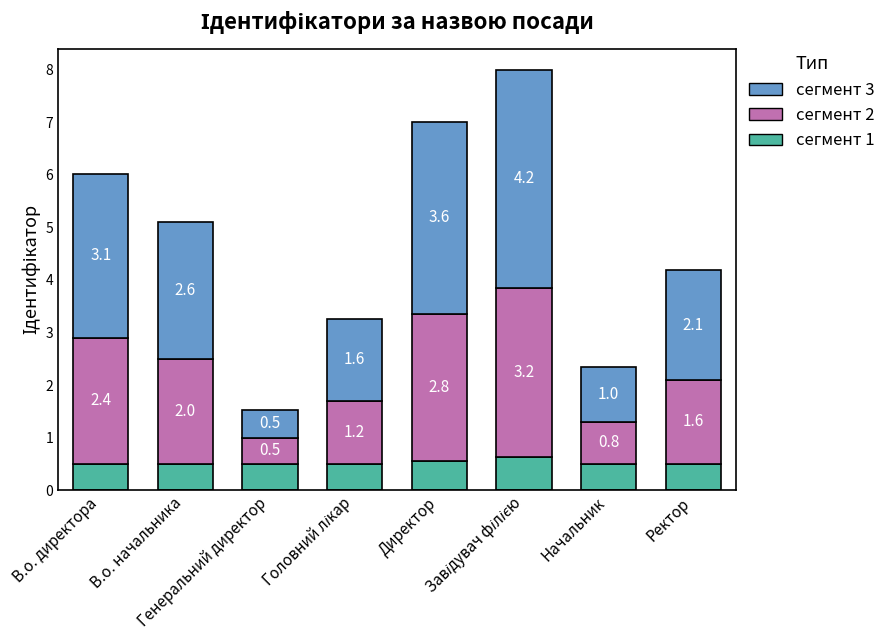

How many сегмент 1 values are between 0 and 1?

8